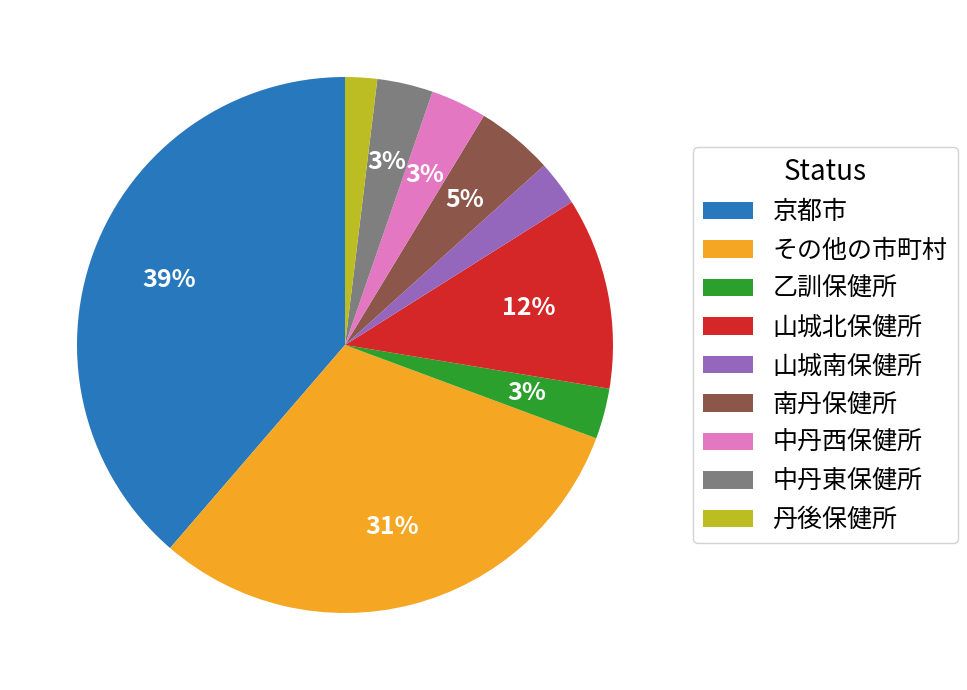

Does 乙訓保健所 account for over 50% of the chart?

No